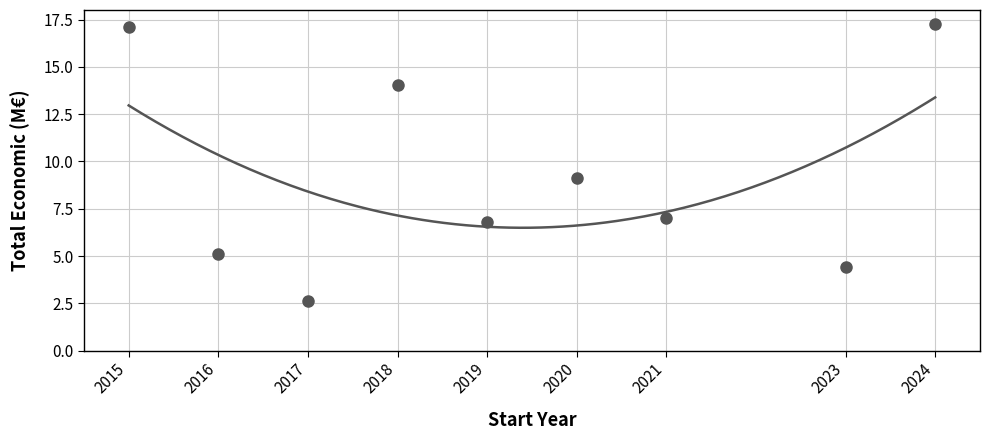

Which category has the lowest value across all series?

2017